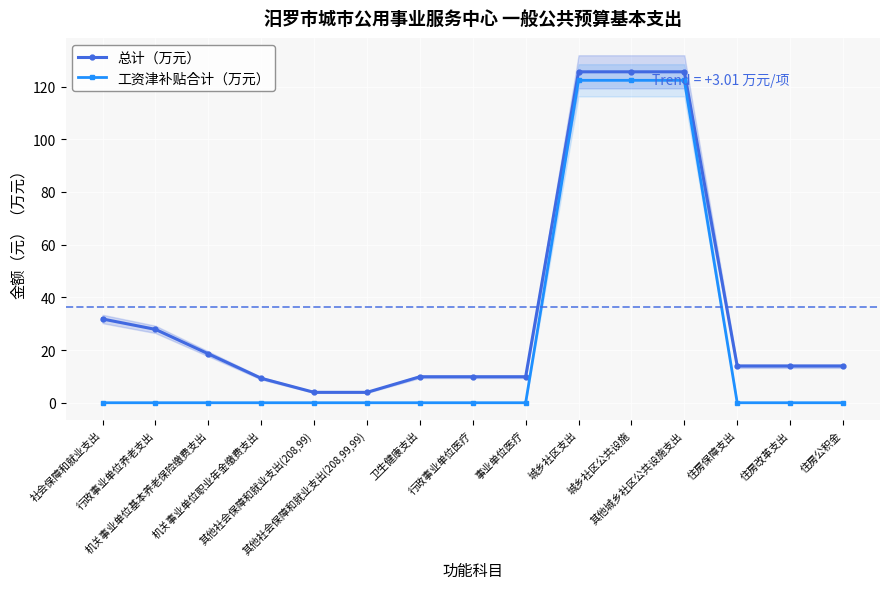

What value does the 工资津补贴合计（万元） series have at 城乡社区支出?

122.4